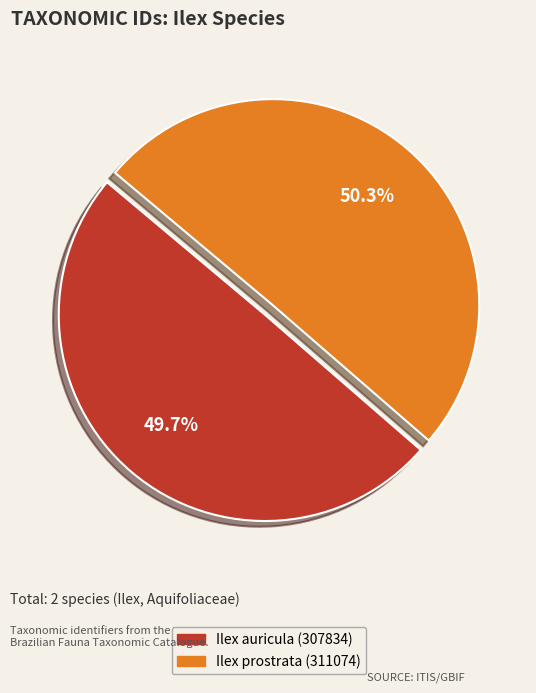

To the nearest percent, what portion does Ilex auricula represent?

50%